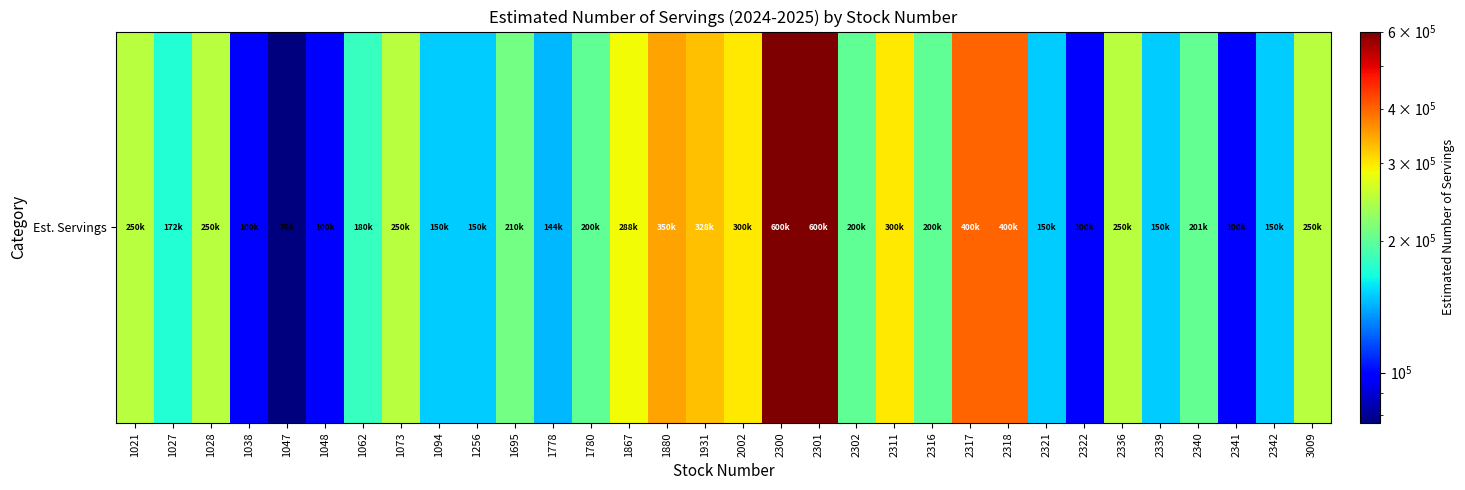

What value does the data have at 1695, to the nearest 10?

210000